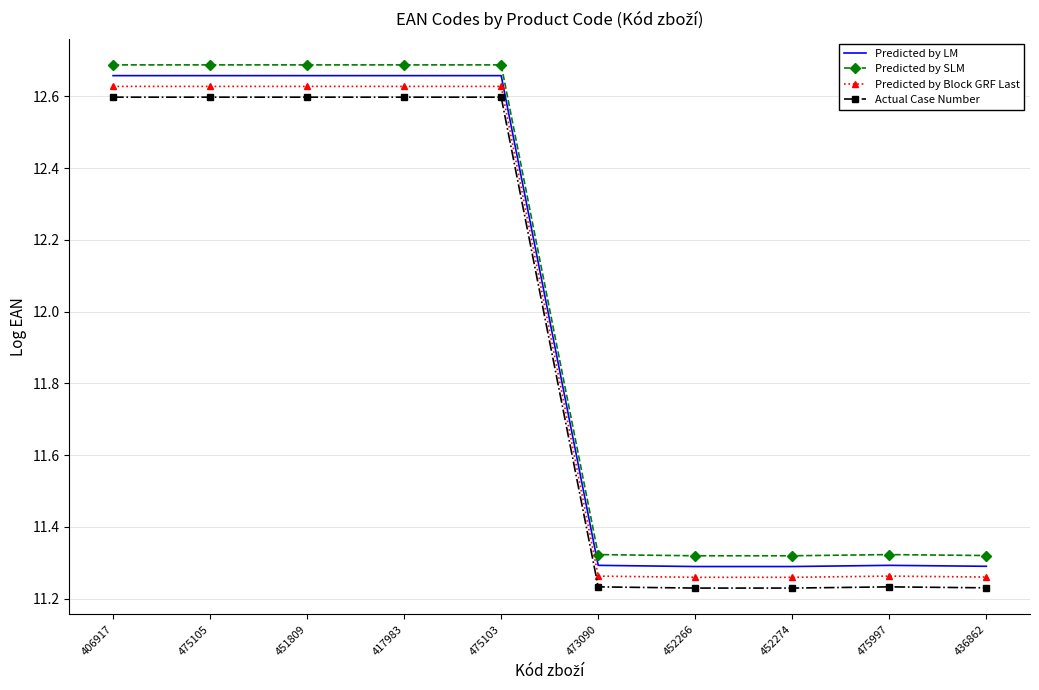

True or false: Actual Case Number has a value of 17.4 at 475103.

False